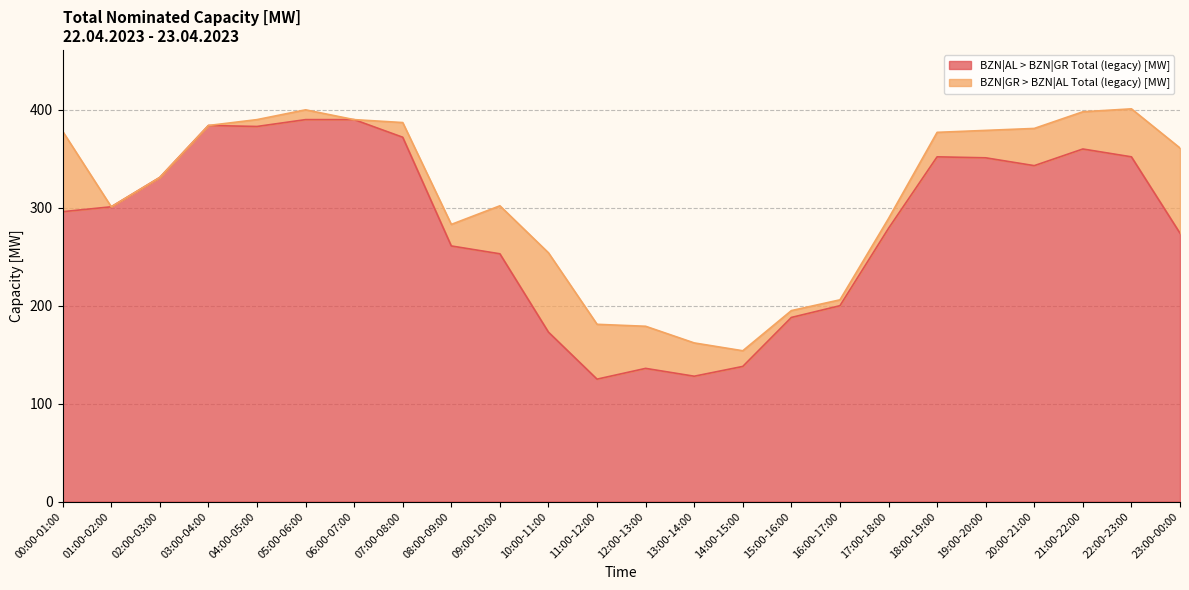

Where does the data first go above 301?

02:00-03:00